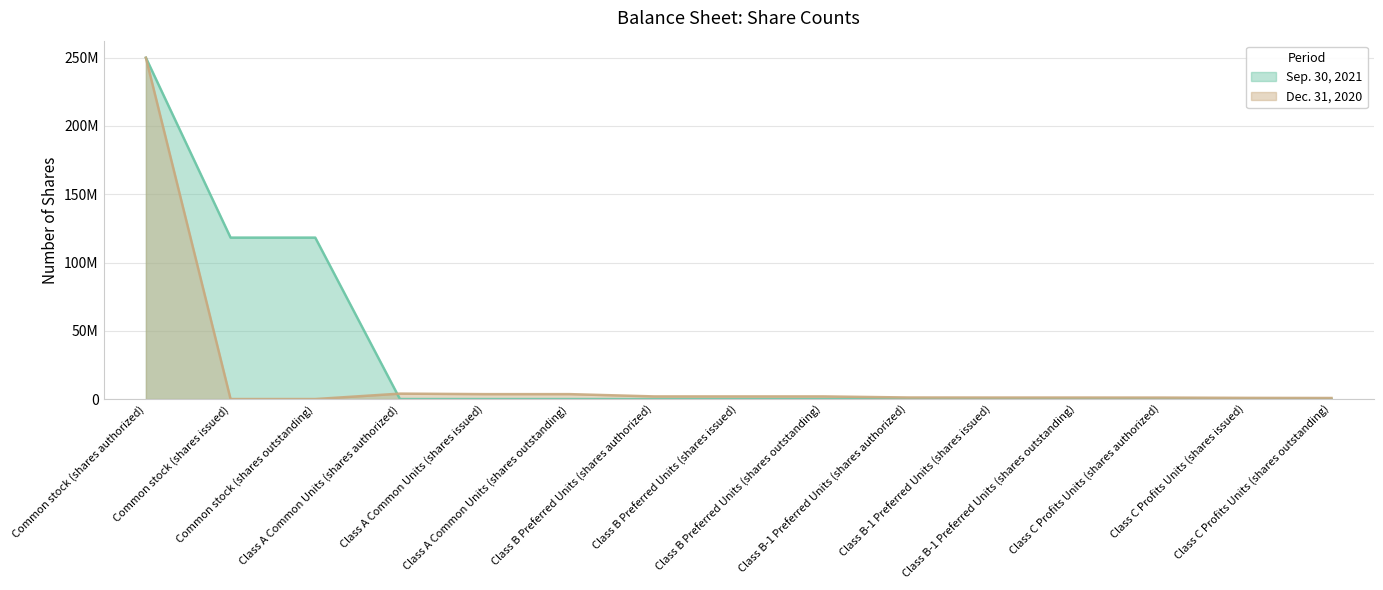

Which category has the highest value in the Dec. 31, 2020 series?

Common stock (shares authorized)